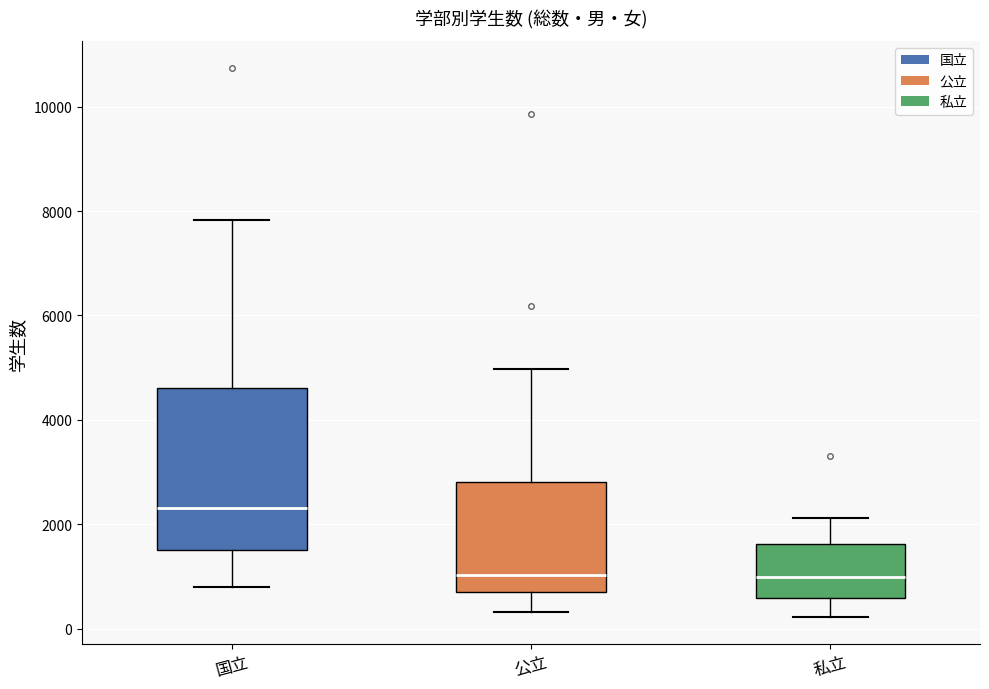

Reading left to right, read every box against the y-axis: the position of its median line, the range the box covers, and the ends of its whiskers. The values are not printed on the chart, so give them approximately, as read against the axis.

国立: median 2400, box 1600 to 4600, whiskers 800 to 7800
公立: median 1000, box 600 to 2800, whiskers 400 to 5000
私立: median 1000, box 600 to 1600, whiskers 200 to 2200